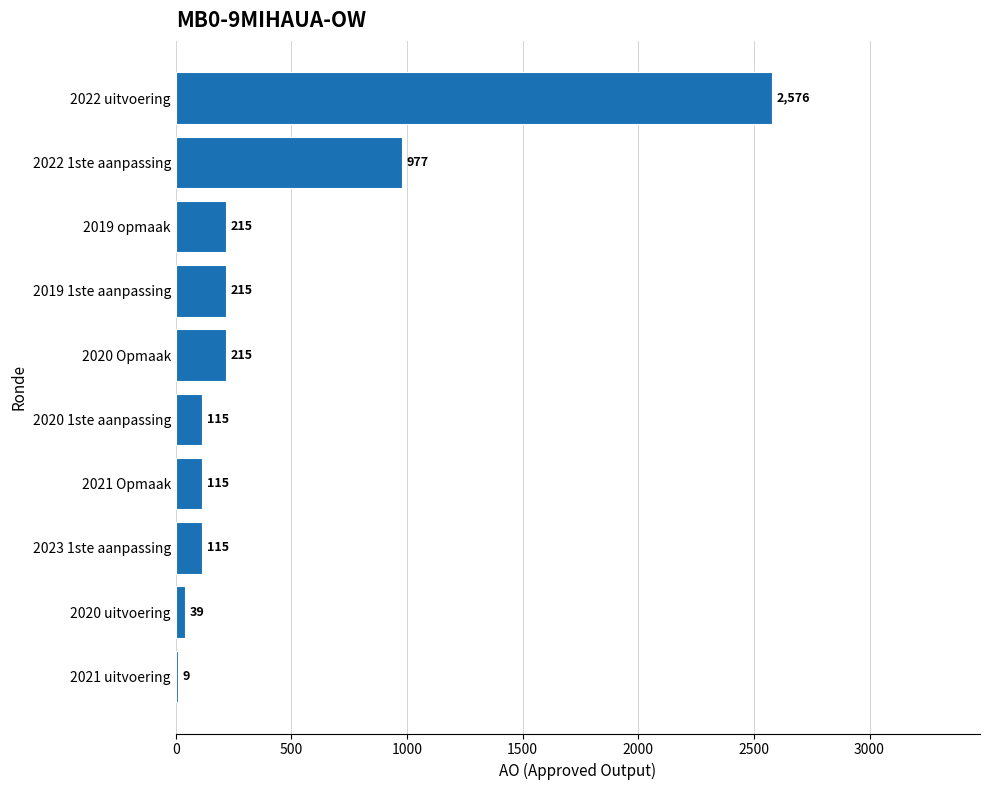

What is the sum of the values at 2019 opmaak and 2023 1ste aanpassing?

330